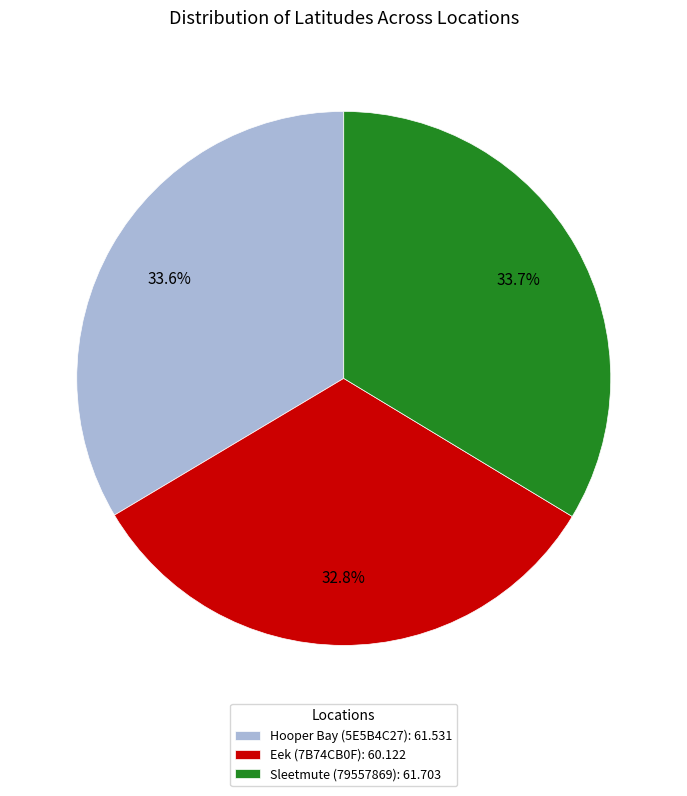

Combined, what portion of the pie is Sleetmute (79557869) and Hooper Bay (5E5B4C27)?

67.2%